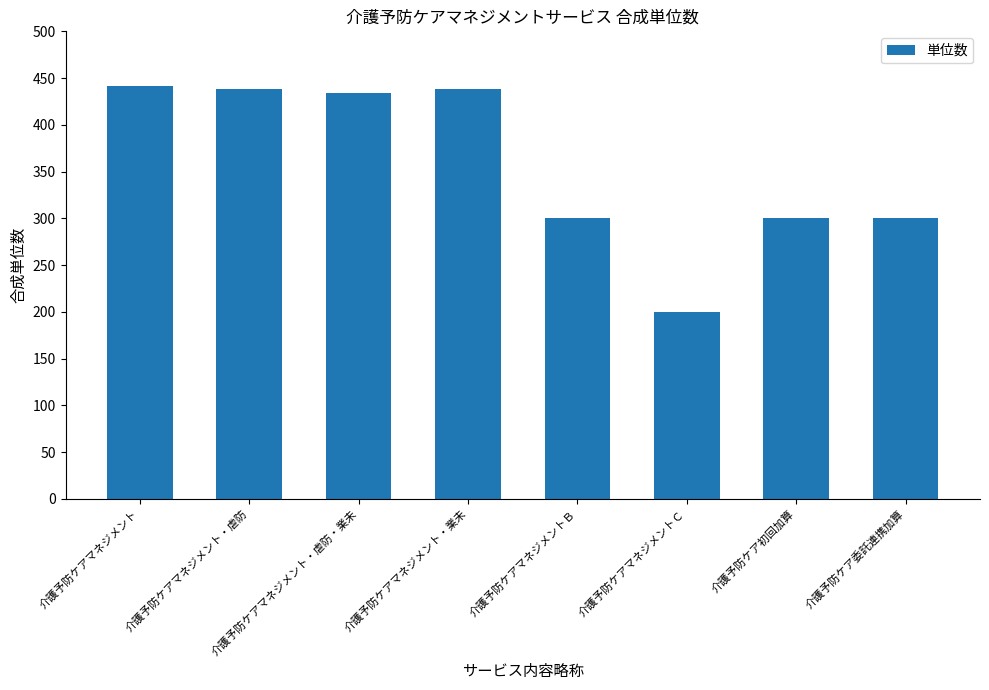

How many bars are there in total?

8